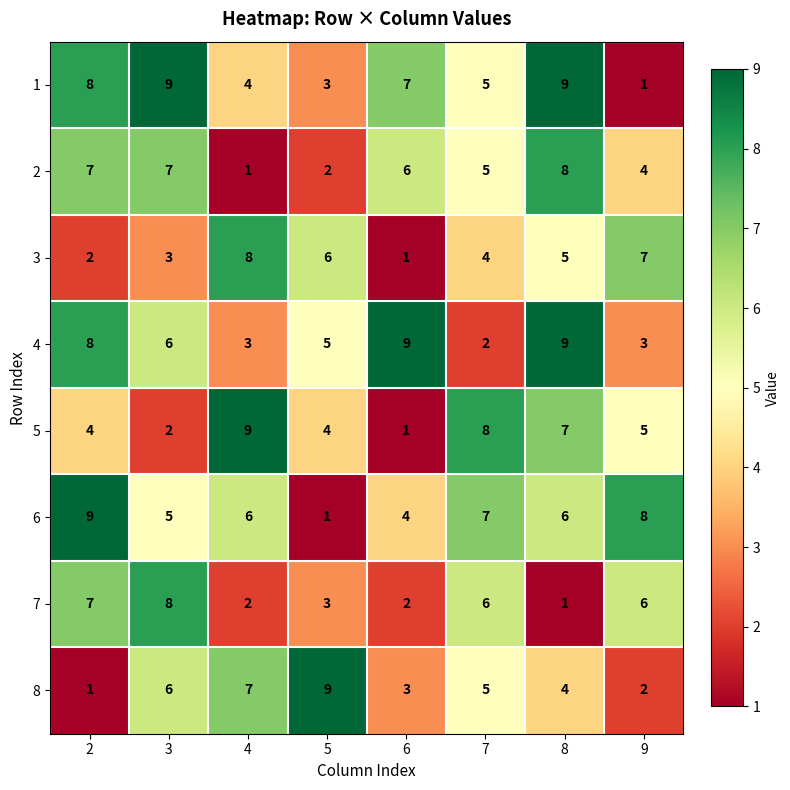

What is the maximum value shown in the chart?

9